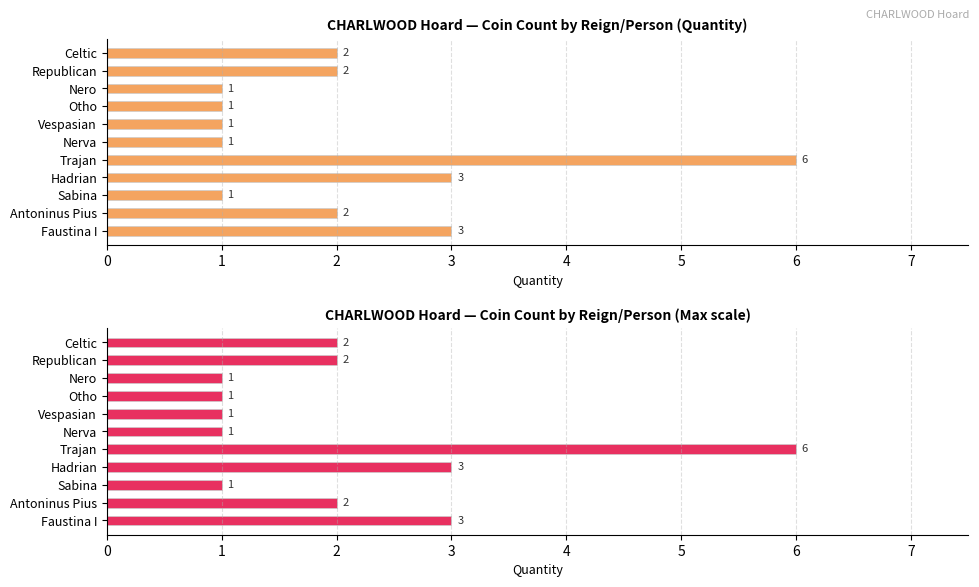

Rank the categories by value from highest to lowest.

Trajan, Hadrian, Faustina I, Celtic, Republican, Antoninus Pius, Nero, Otho, Vespasian, Nerva, Sabina